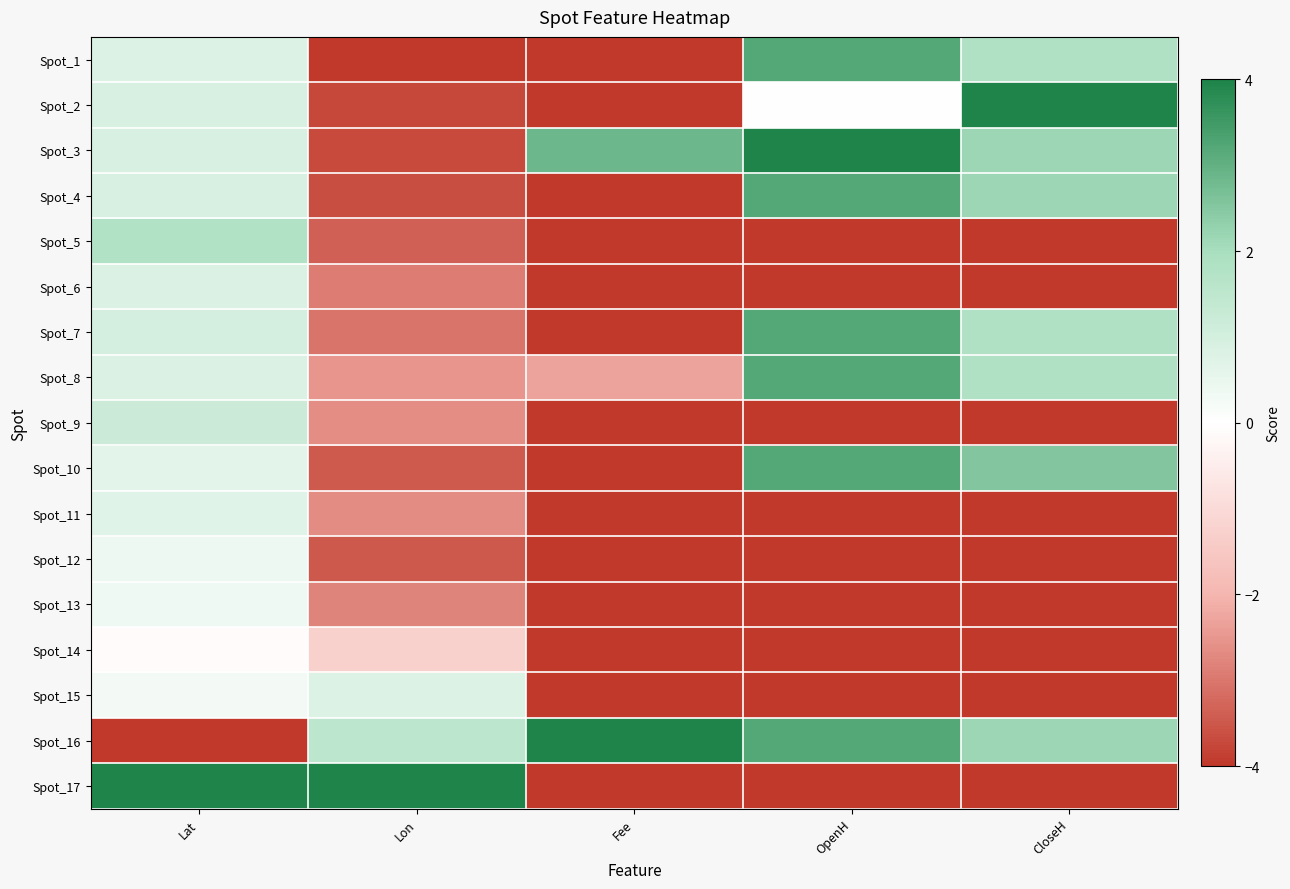

Reading left to right, extract all data points from this chart.

Spot_1: Lat=0.8	Lon=-4.0	Fee=-4.0	OpenH=3.2	CloseH=1.8
Spot_2: Lat=0.9	Lon=-3.7	Fee=-4.0	OpenH=0.0	CloseH=4.0
Spot_3: Lat=0.9	Lon=-3.7	Fee=2.9	OpenH=4.0	CloseH=2.2
Spot_4: Lat=0.9	Lon=-3.6	Fee=-4.0	OpenH=3.2	CloseH=2.2
Spot_5: Lat=1.8	Lon=-3.4	Fee=-4.0	OpenH=-4.0	CloseH=-4.0
Spot_6: Lat=0.8	Lon=-2.9	Fee=-4.0	OpenH=-4.0	CloseH=-4.0
Spot_7: Lat=1.0	Lon=-3.1	Fee=-4.0	OpenH=3.2	CloseH=1.8
Spot_8: Lat=0.8	Lon=-2.5	Fee=-2.3	OpenH=3.2	CloseH=1.8
Spot_9: Lat=1.2	Lon=-2.7	Fee=-4.0	OpenH=-4.0	CloseH=-4.0
Spot_10: Lat=0.6	Lon=-3.5	Fee=-4.0	OpenH=3.2	CloseH=2.5
Spot_11: Lat=0.7	Lon=-2.7	Fee=-4.0	OpenH=-4.0	CloseH=-4.0
Spot_12: Lat=0.4	Lon=-3.5	Fee=-4.0	OpenH=-4.0	CloseH=-4.0
Spot_13: Lat=0.4	Lon=-2.8	Fee=-4.0	OpenH=-4.0	CloseH=-4.0
Spot_14: Lat=-0.1	Lon=-1.3	Fee=-4.0	OpenH=-4.0	CloseH=-4.0
Spot_15: Lat=0.3	Lon=0.8	Fee=-4.0	OpenH=-4.0	CloseH=-4.0
Spot_16: Lat=-4.0	Lon=1.5	Fee=4.0	OpenH=3.2	CloseH=2.2
Spot_17: Lat=4.0	Lon=4.0	Fee=-4.0	OpenH=-4.0	CloseH=-4.0